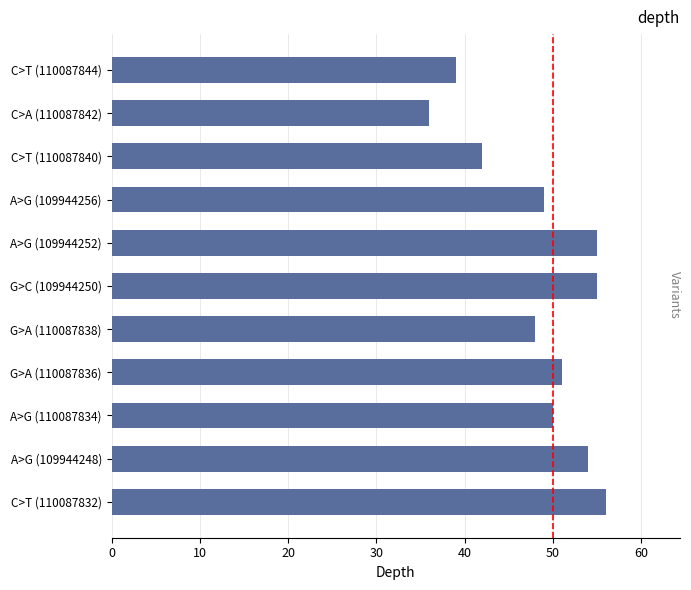

What is the change in value from C>T (110087840) to C>A (110087842)?

-6